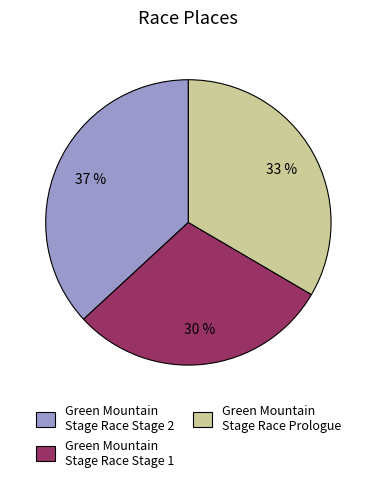

Approximately how many times larger is the value at Green Mountain Stage Race Stage 1 compared to Green Mountain Stage Race Stage 2?

0.8